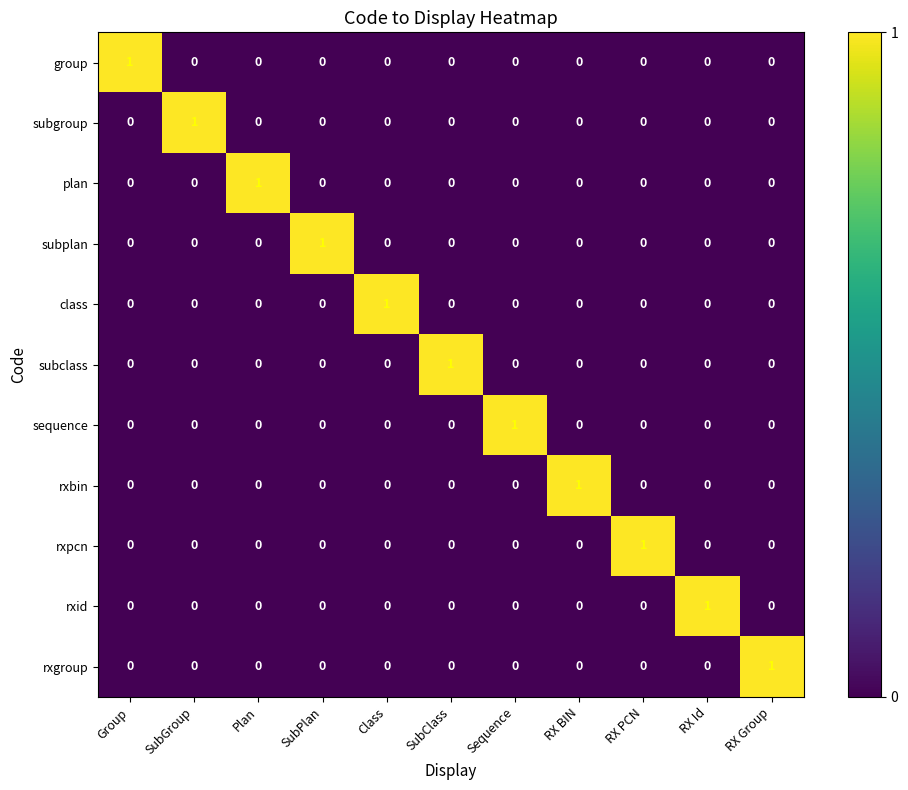

How many data points does each series have?

11